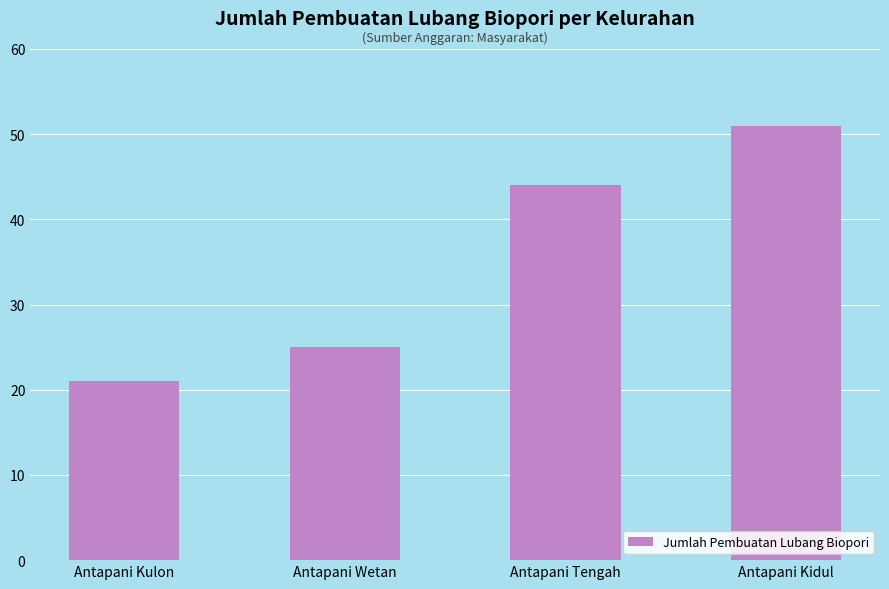

At which label is the value closest to 36?

Antapani Tengah